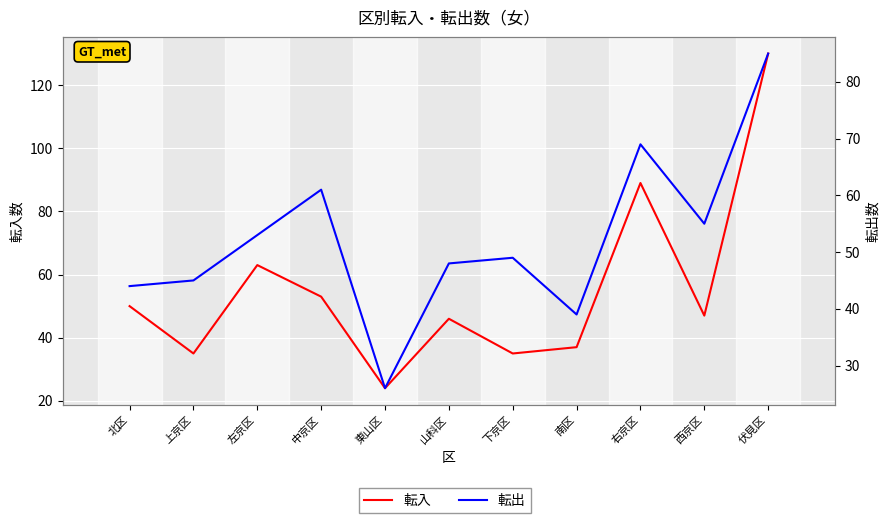

Between 上京区 and 西京区, which is larger?

西京区